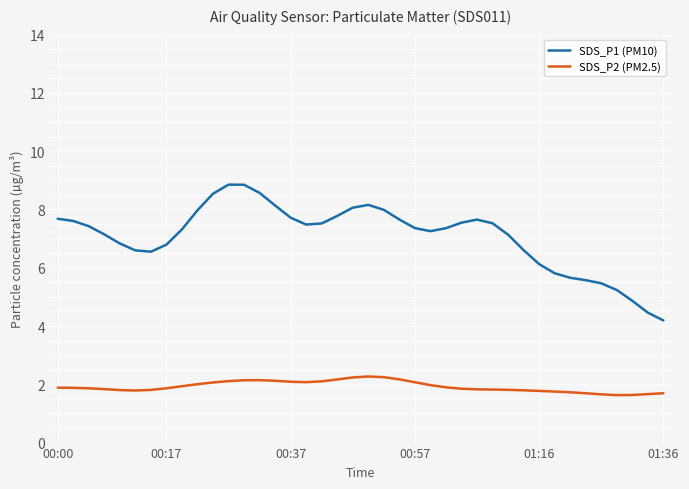

What is the lowest value of the SDS_P2 (PM2.5) series?

1.6